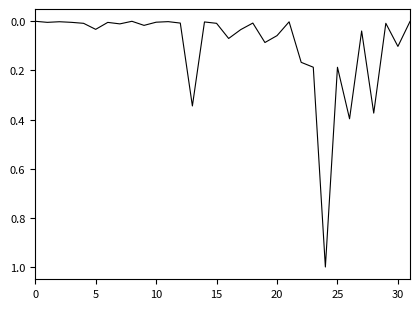

What is the difference between the maximum and minimum values?

1.0